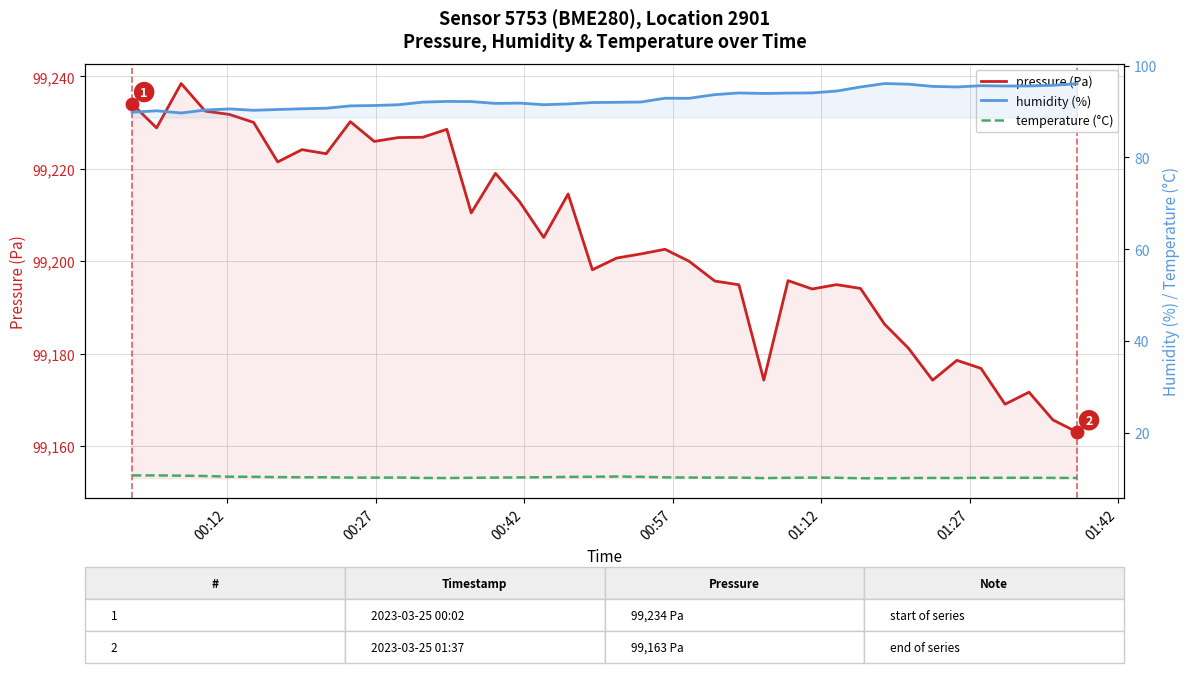

Which series has the widest spread of values?

pressure (Pa)